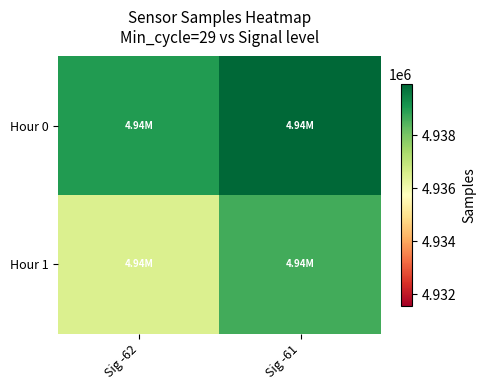

What is the difference between the highest and lowest values at Sig -61?

1295.3